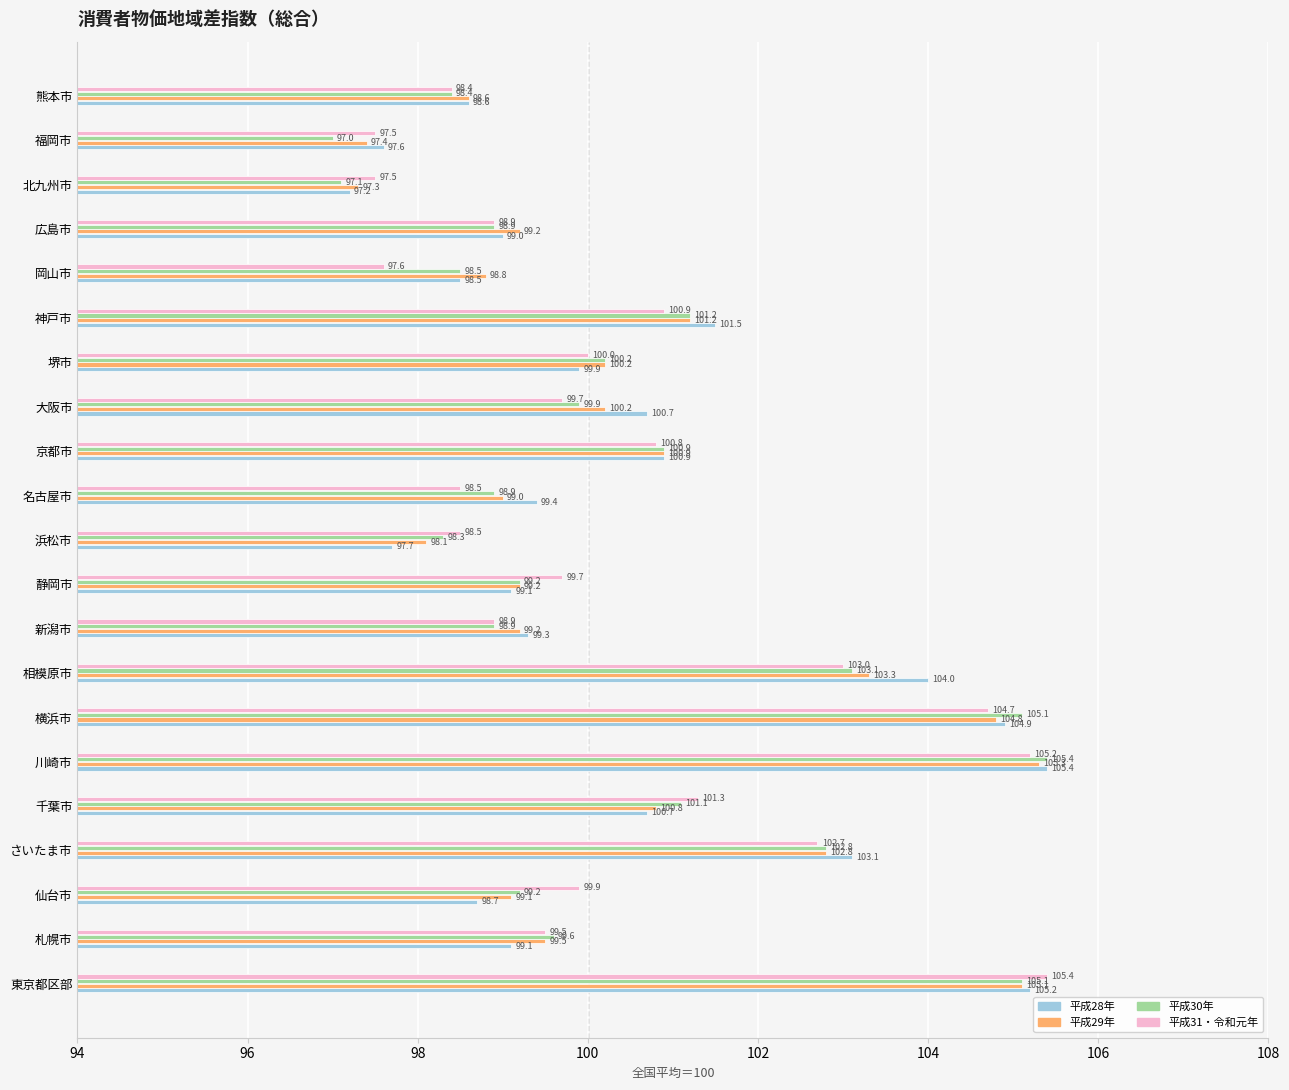

Is it true that 平成29年 equals 105.3 at 川崎市?

True